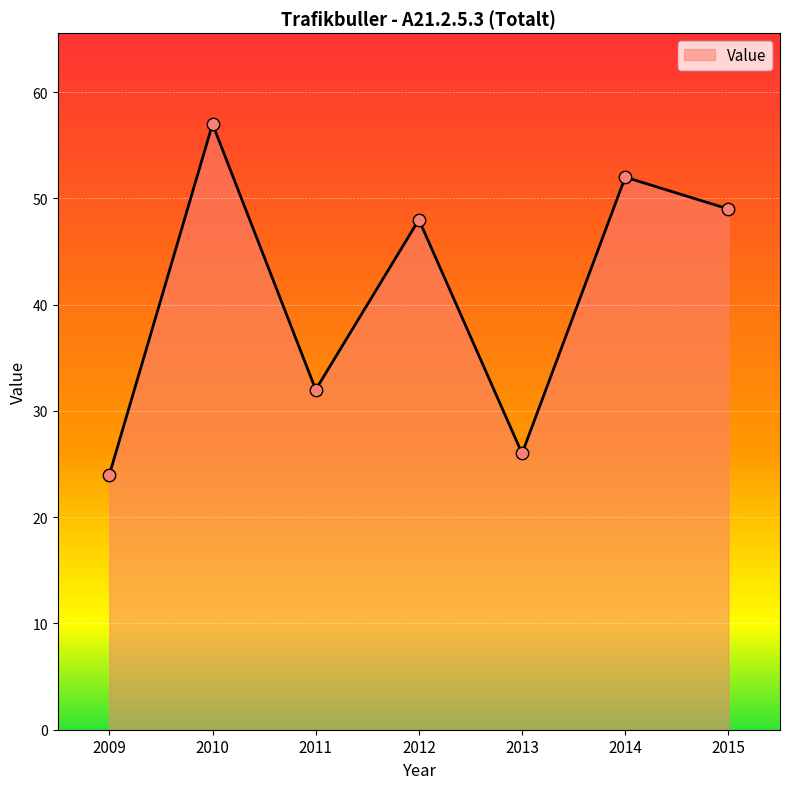

Approximately how many times larger is the value at 2011 compared to 2014?

0.6